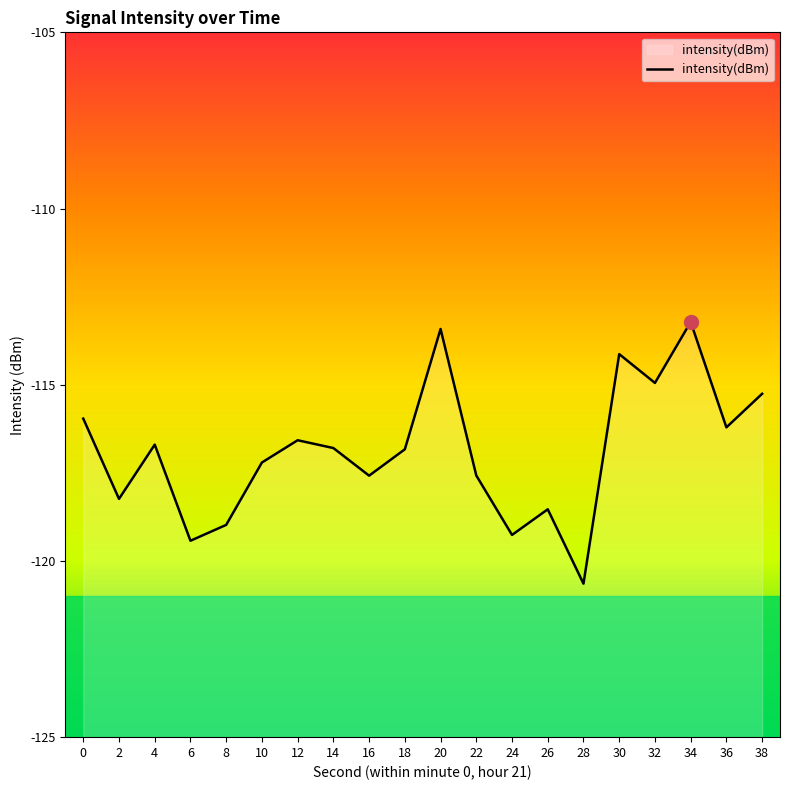

What is the value of the 2nd point from the left?

-118.2